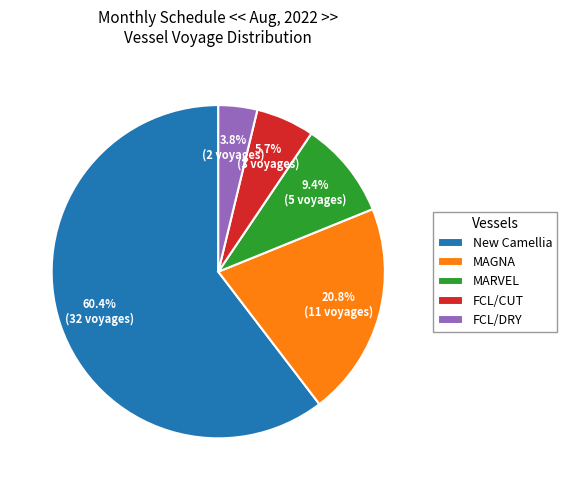

What is the smallest slice in the pie chart?

FCL/DRY